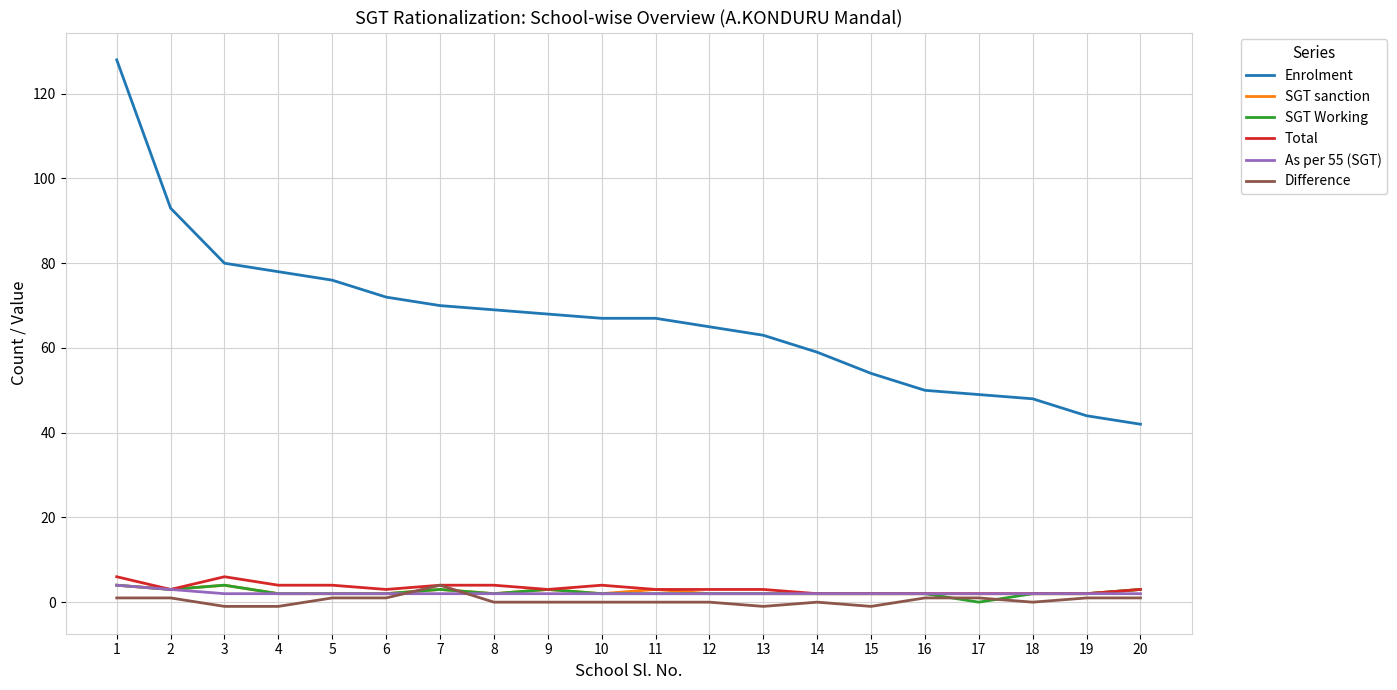

Reading right to left, transcribe all the data shown in this chart.

Enrolment: 42	44	48	49	50	54	59	63	65	67	67	68	69	70	72	76	78	80	93	128
SGT sanction: 3	2	2	2	2	2	2	2	2	3	2	3	2	3	2	2	2	4	3	4
SGT Working: 3	2	2	0	2	2	2	2	2	2	2	3	2	3	2	2	2	4	3	4
Total: 3	2	2	2	2	2	2	3	3	3	4	3	4	4	3	4	4	6	3	6
As per 55 (SGT): 2	2	2	2	2	2	2	2	2	2	2	2	2	2	2	2	2	2	3	4
Difference: 1	1	0	1	1	-1	0	-1	0	0	0	0	0	4	1	1	-1	-1	1	1